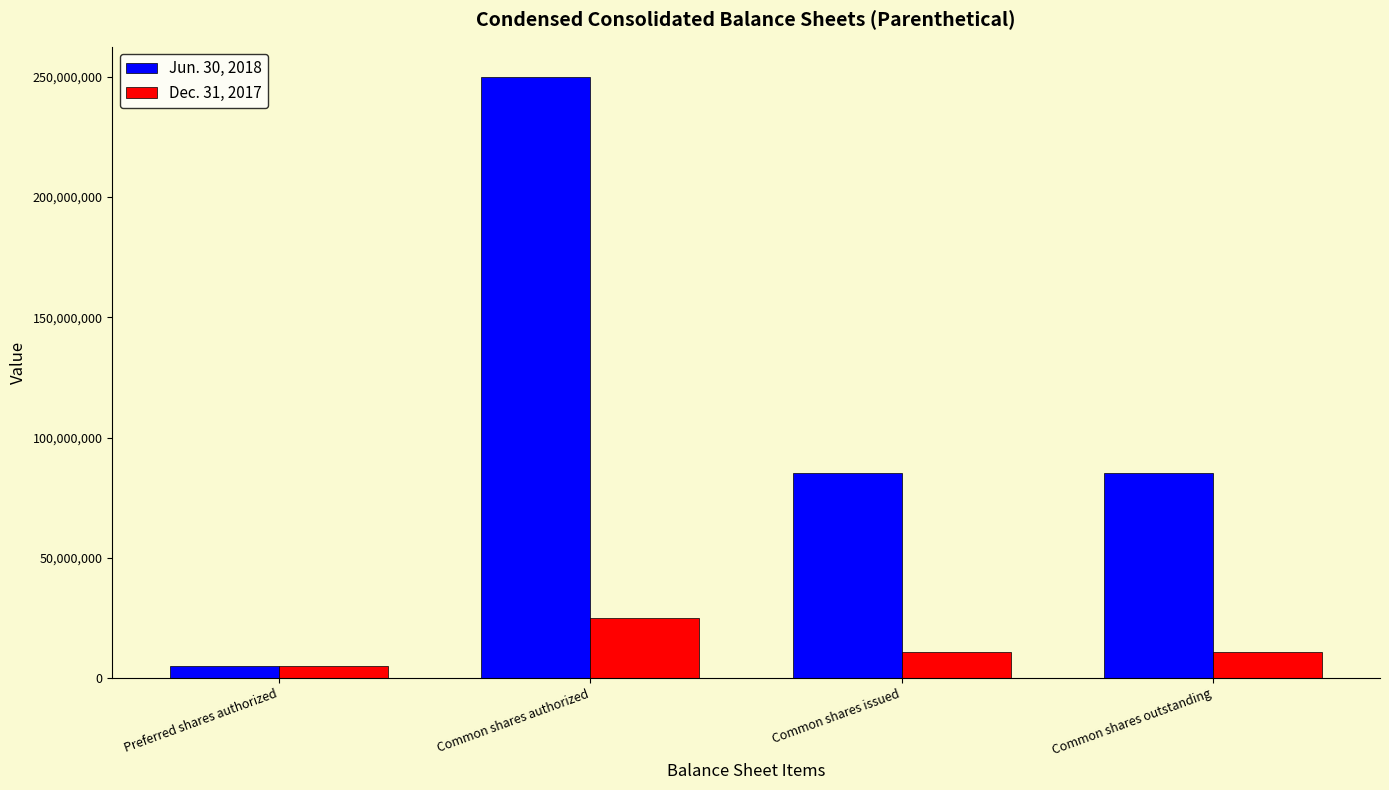

List the series in order of their overall mean, lowest first.

Dec. 31, 2017, Jun. 30, 2018